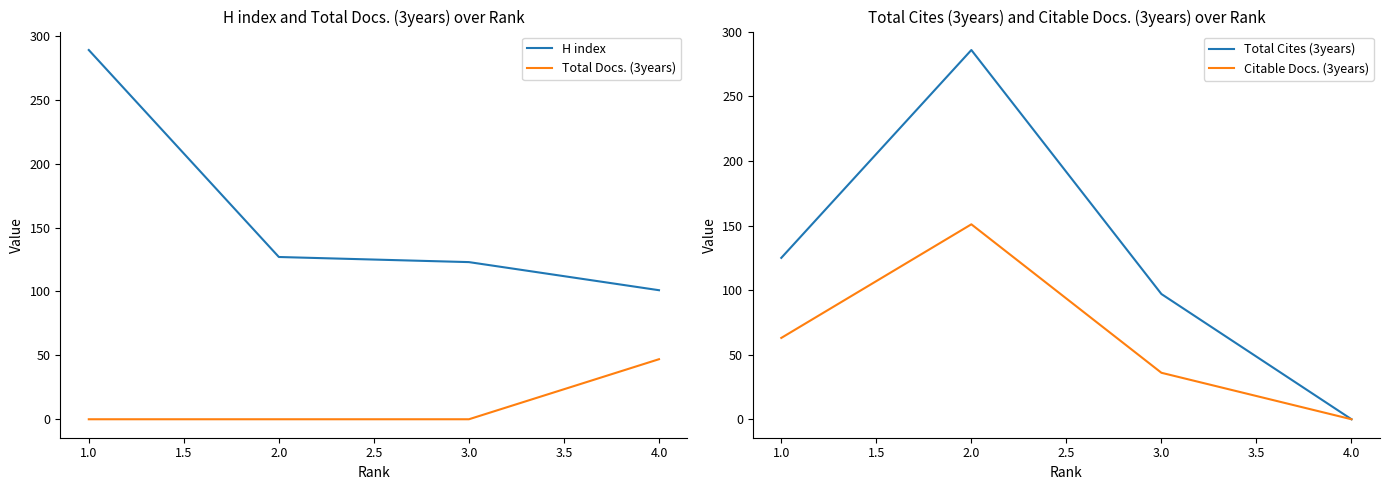

True or false: Total Docs. (3years) and H index intersect in this chart.

False